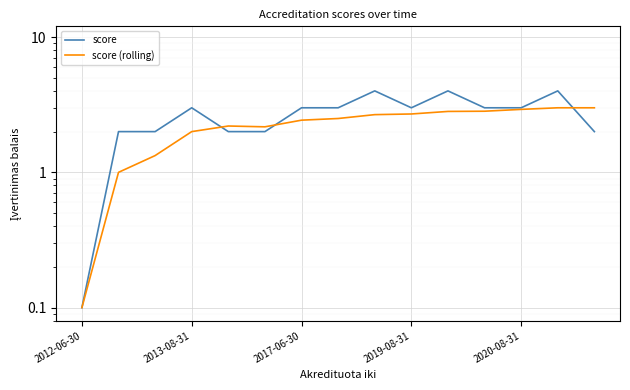

Which series ends up on top after the final intersection of score (rolling) and score?

score (rolling)